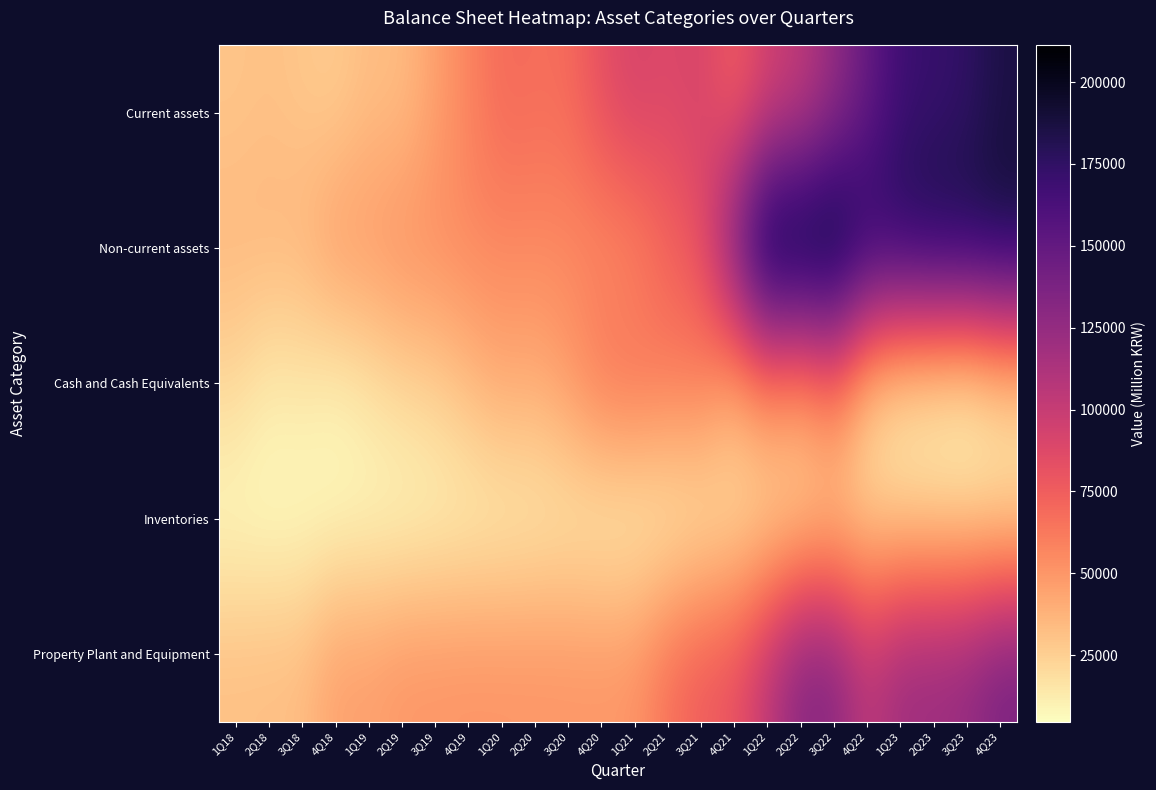

What is the total value across all series at 2Q18?

117567.5